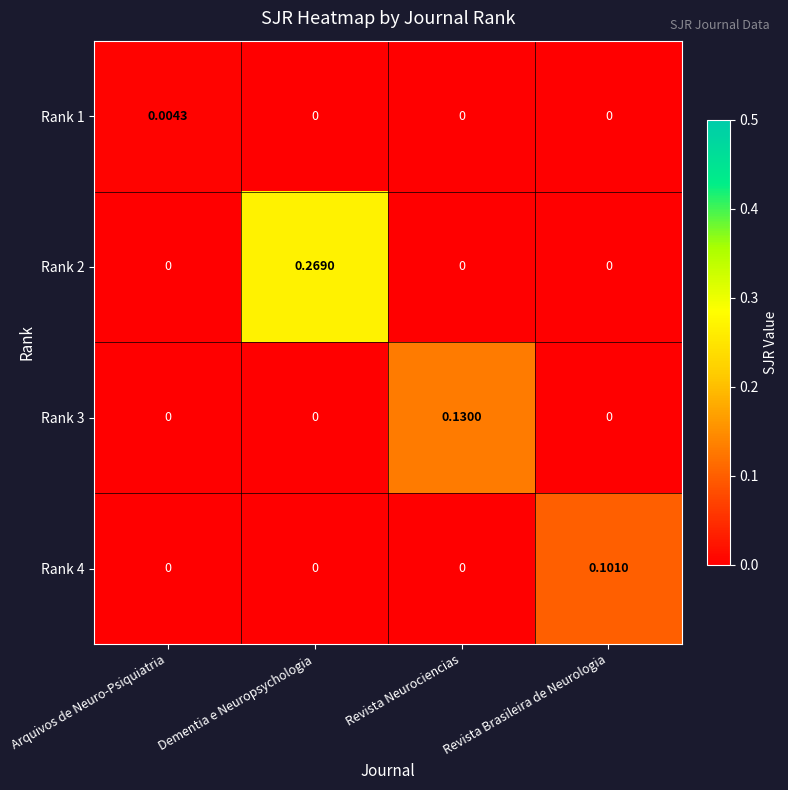

How many values in Rank 2 are above zero?

1